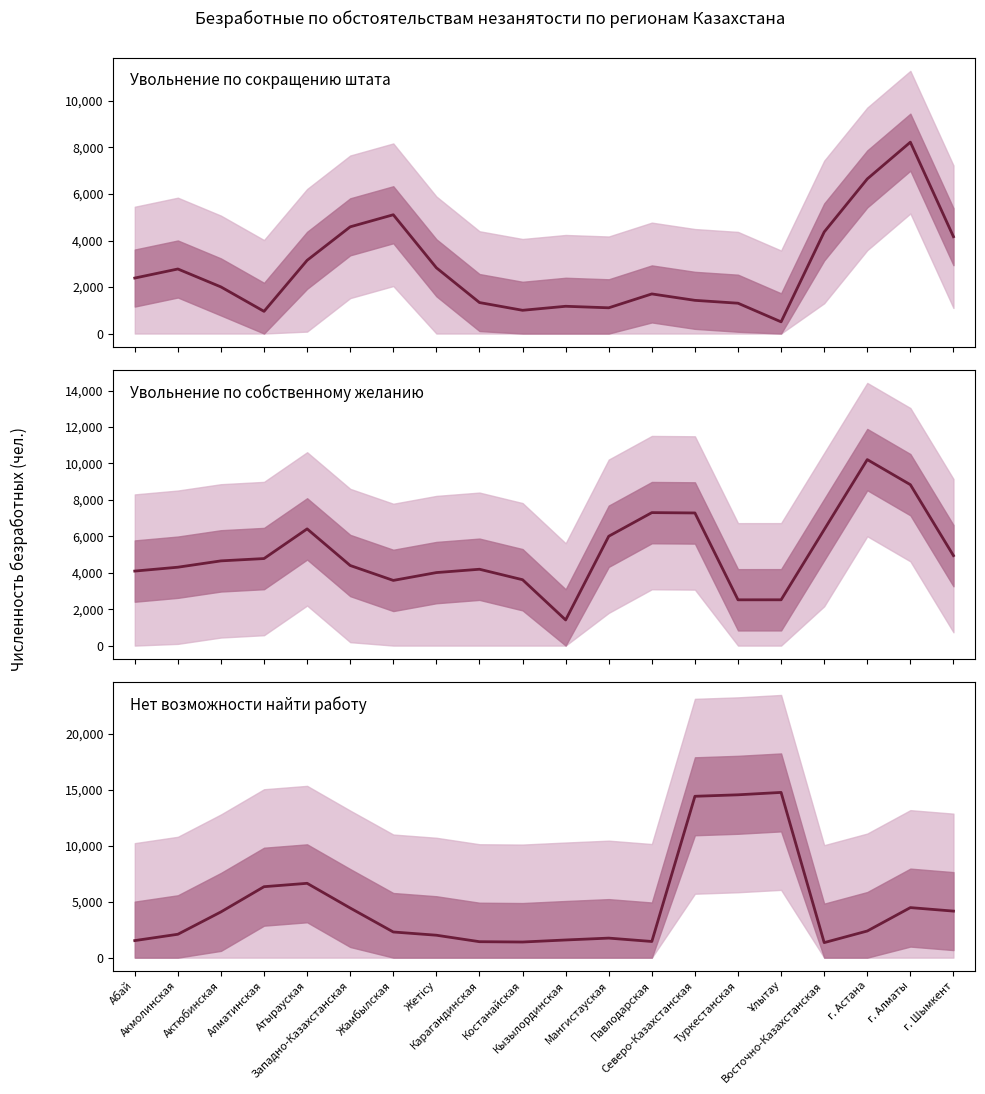

Between Акмолинская and Карагандинская, which series saw the biggest shift?

Увольнение по сокращению штата